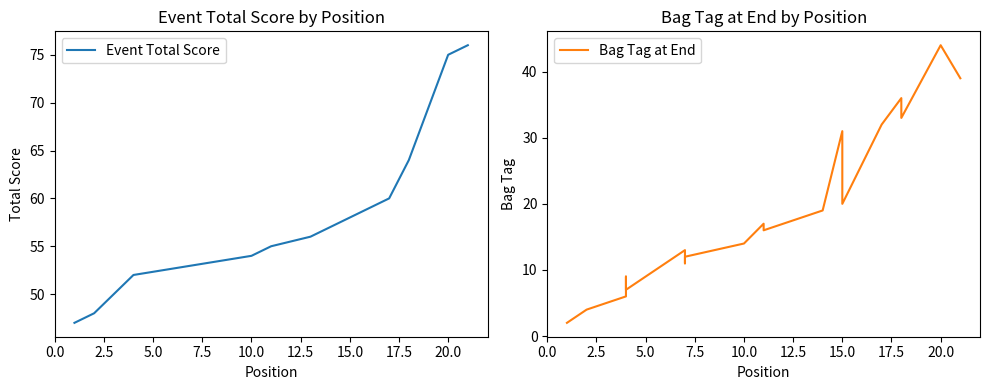

True or false: Event Total Score and Bag Tag at End cross at least once.

False